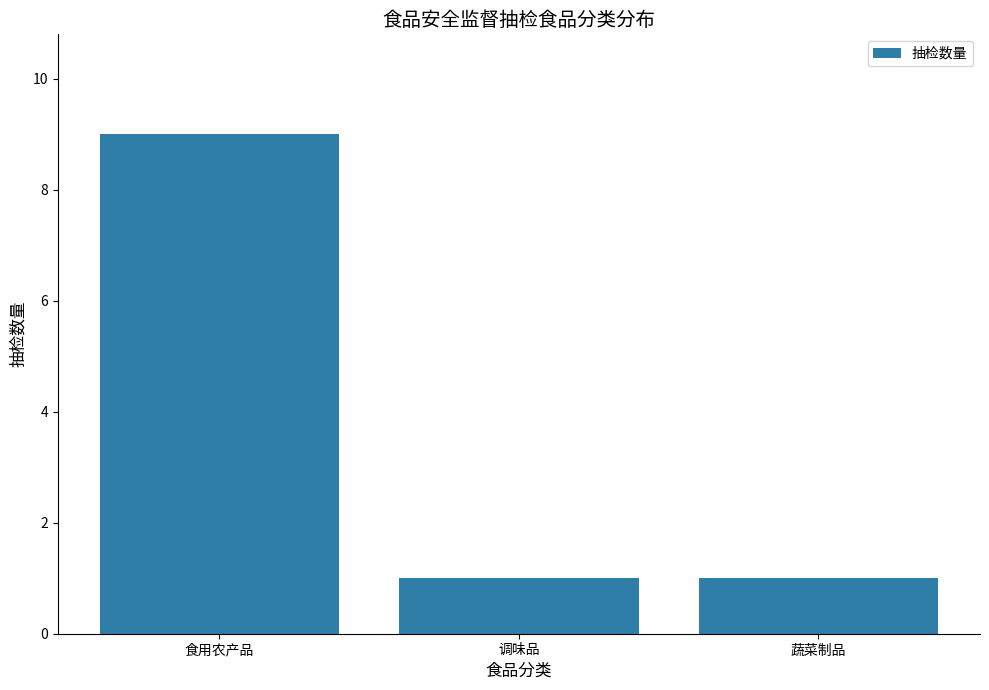

What is the label of the 3rd bar from the left?

蔬菜制品